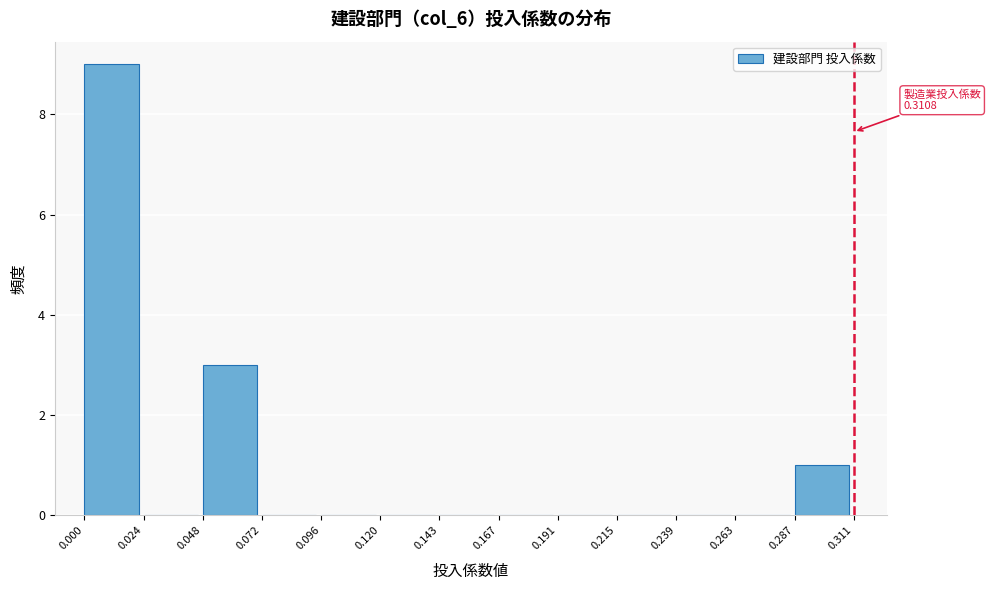

Which range on the x-axis has the tallest bar?

0.000 to 0.024